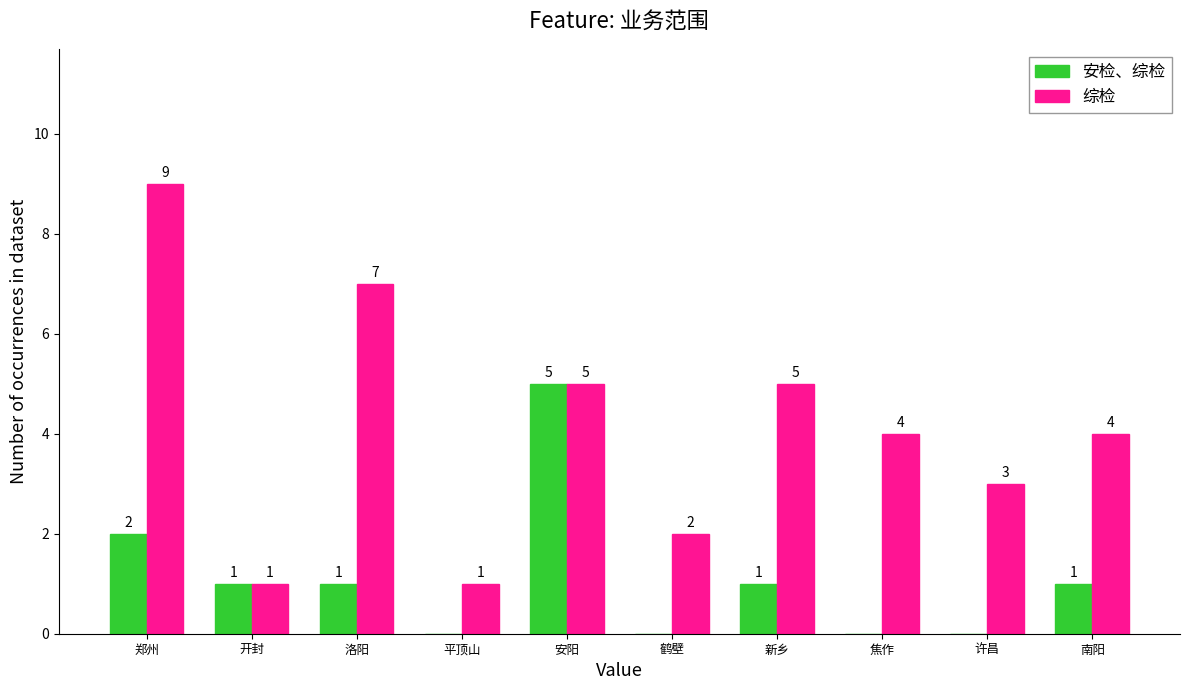

At which label does 综检 first exceed 4?

郑州